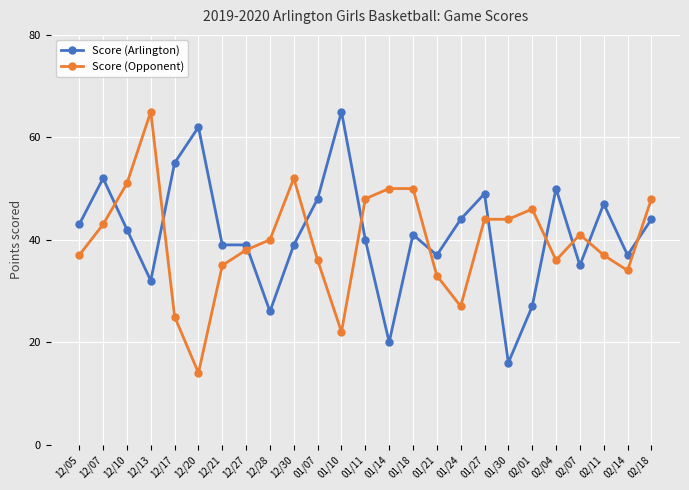

Which series has the largest total across all categories?

Score (Arlington)